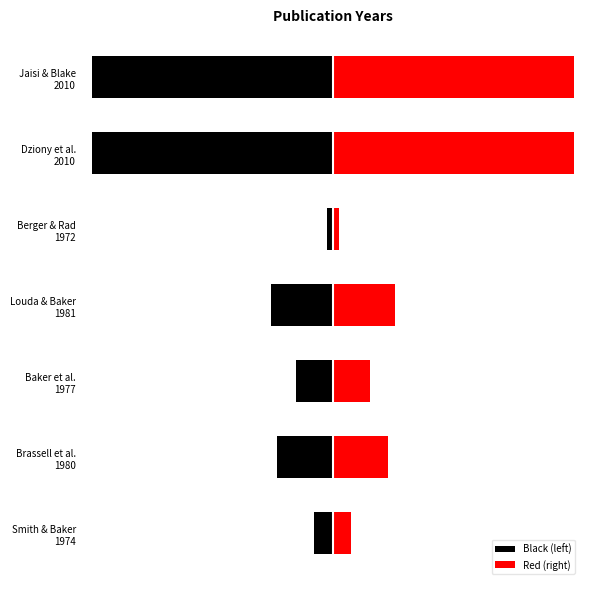

What are all the series names shown in the legend?

Black (left), Red (right)